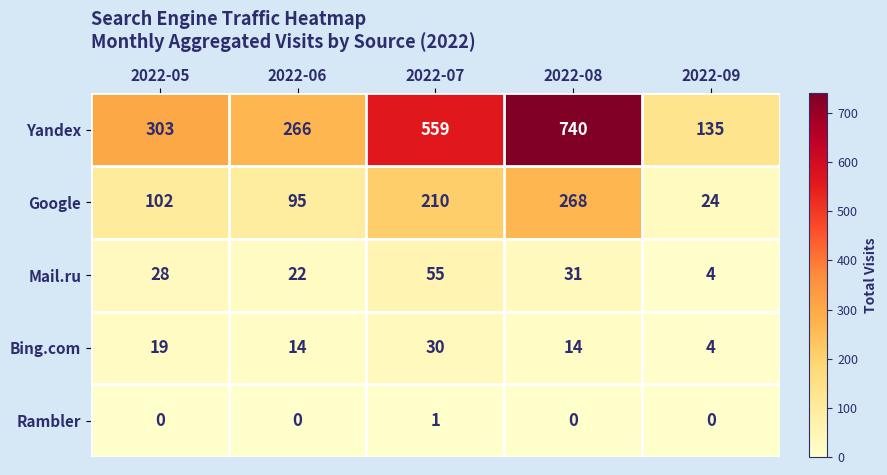

True or false: Mail.ru has a value of 28 at 2022-05.

True